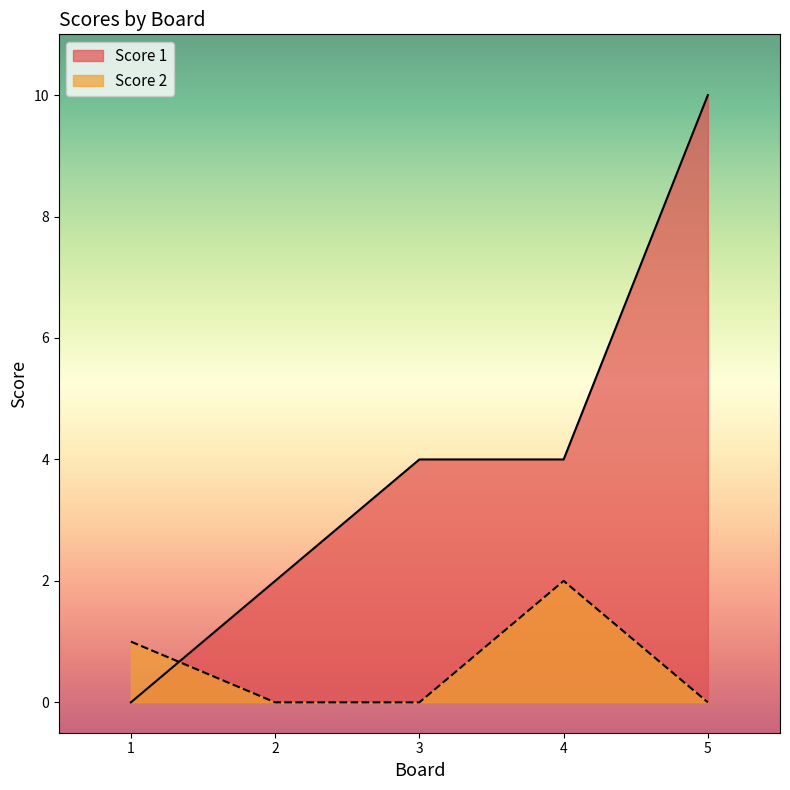

True or false: Score 1 has a value of 17 at 5.

False